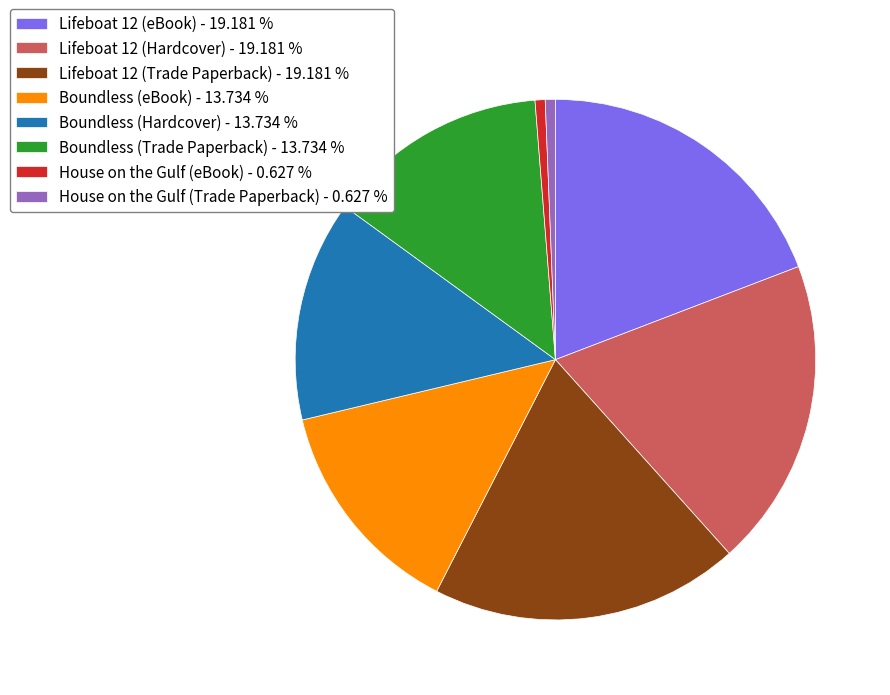

Does Boundless (eBook) - 13.734 % account for over 50% of the chart?

No